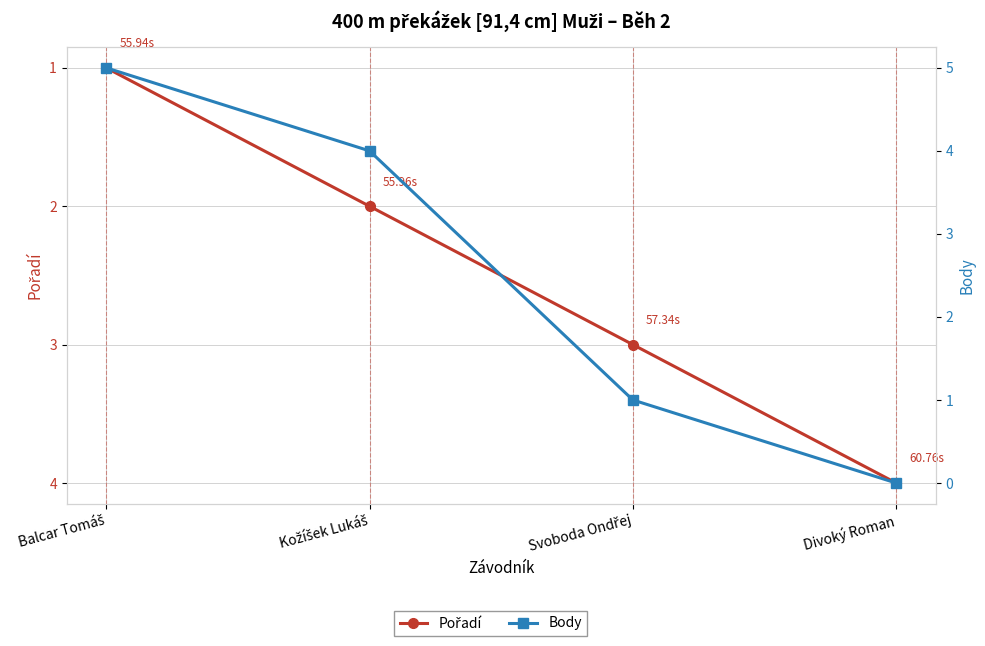

Reading left to right, transcribe all the data shown in this chart.

Pořadí: Balcar Tomáš=1	Kožíšek Lukáš=2	Svoboda Ondřej=3	Divoký Roman=4
Body: Balcar Tomáš=5	Kožíšek Lukáš=4	Svoboda Ondřej=1	Divoký Roman=0